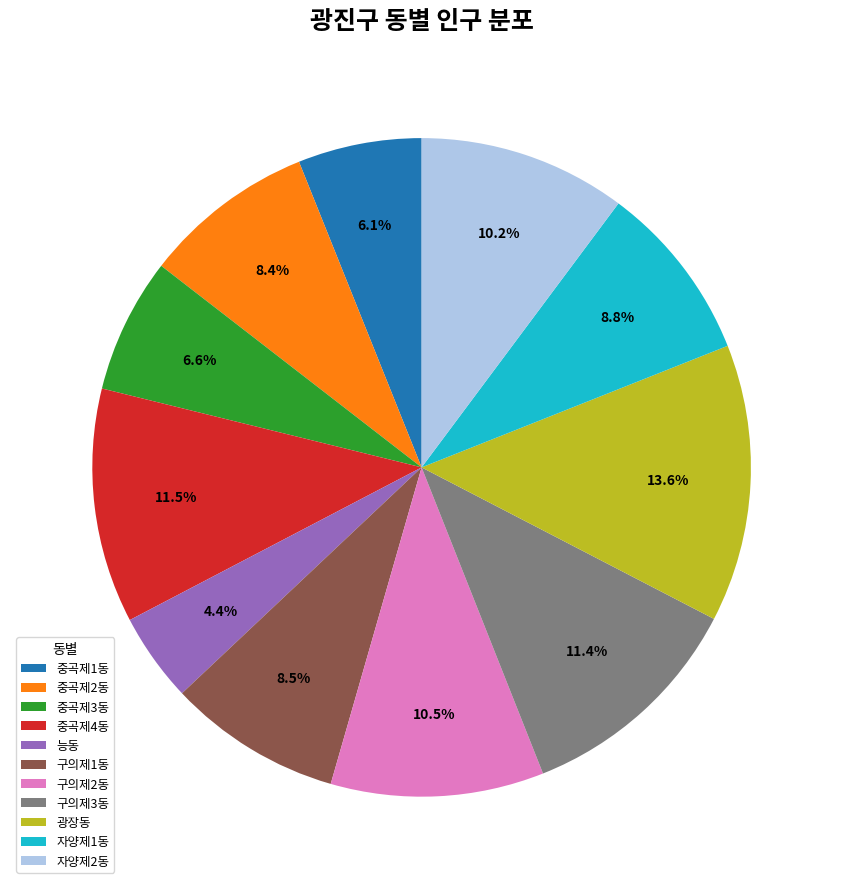

Approximately how many times larger is the value at 구의제1동 compared to 중곡제1동?

1.4